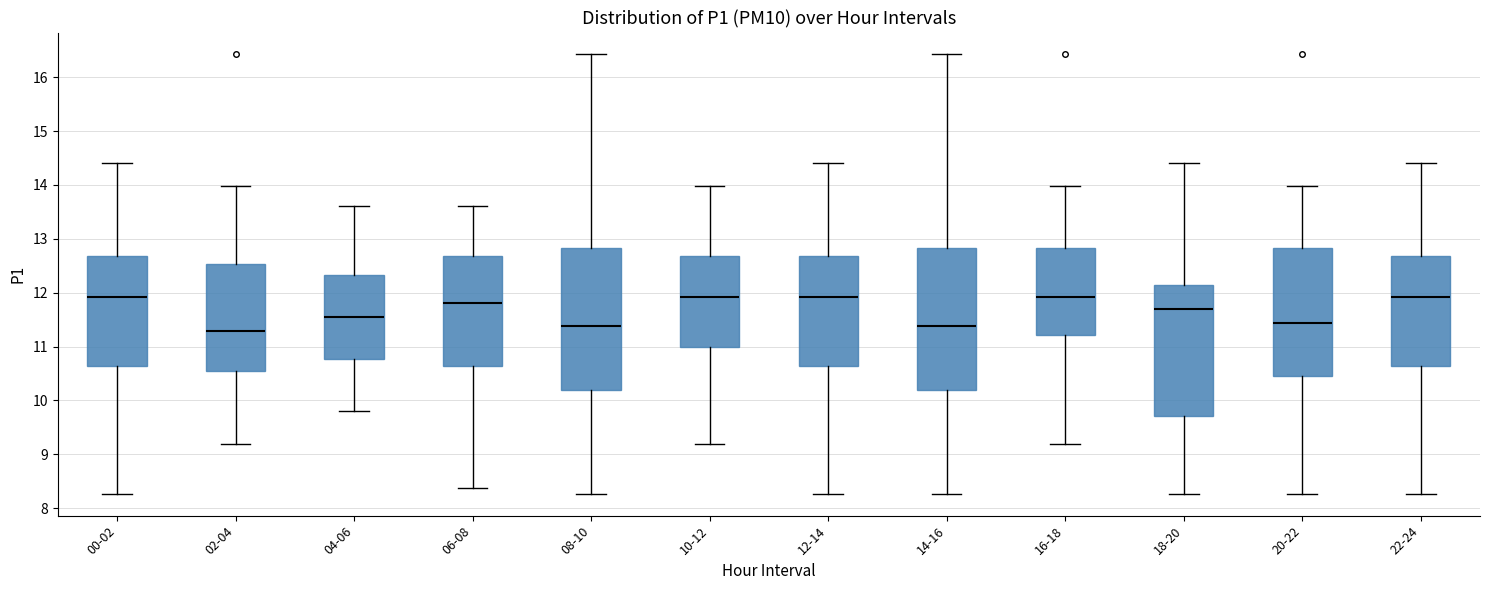

Where does the upper whisker of the box for 20-22 end on the y-axis? The values are not printed on the chart, so give them approximately, as read against the axis.

14.0